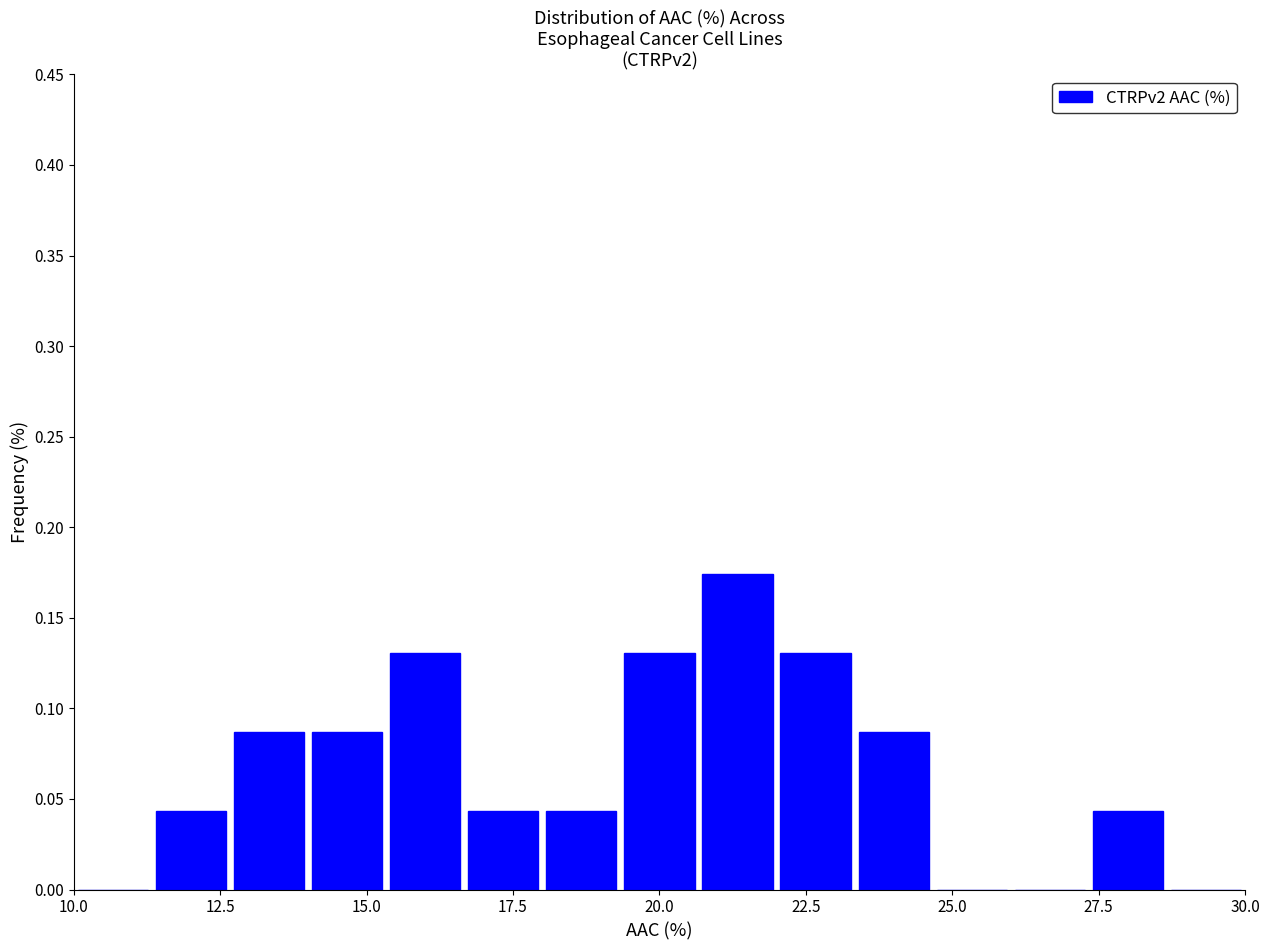

Around what value on the x-axis is the tallest bar? Give the approximate position of its centre, as read against the axis.

21.5